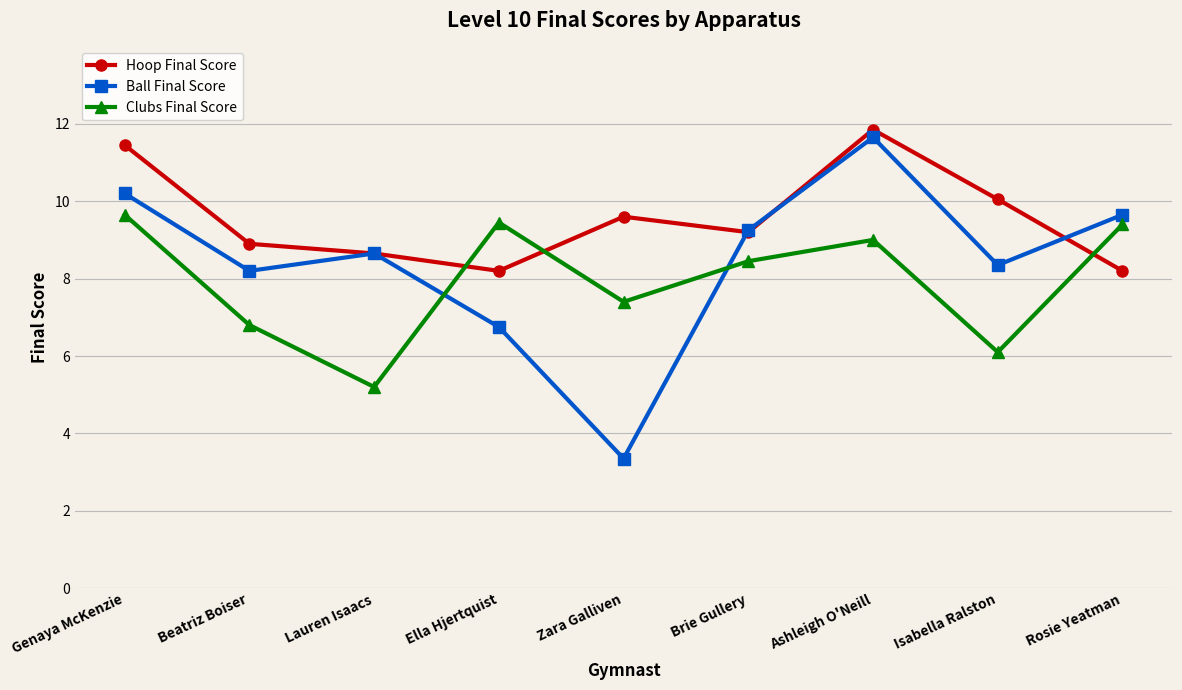

What is the highest value of the Ball Final Score series?

11.7